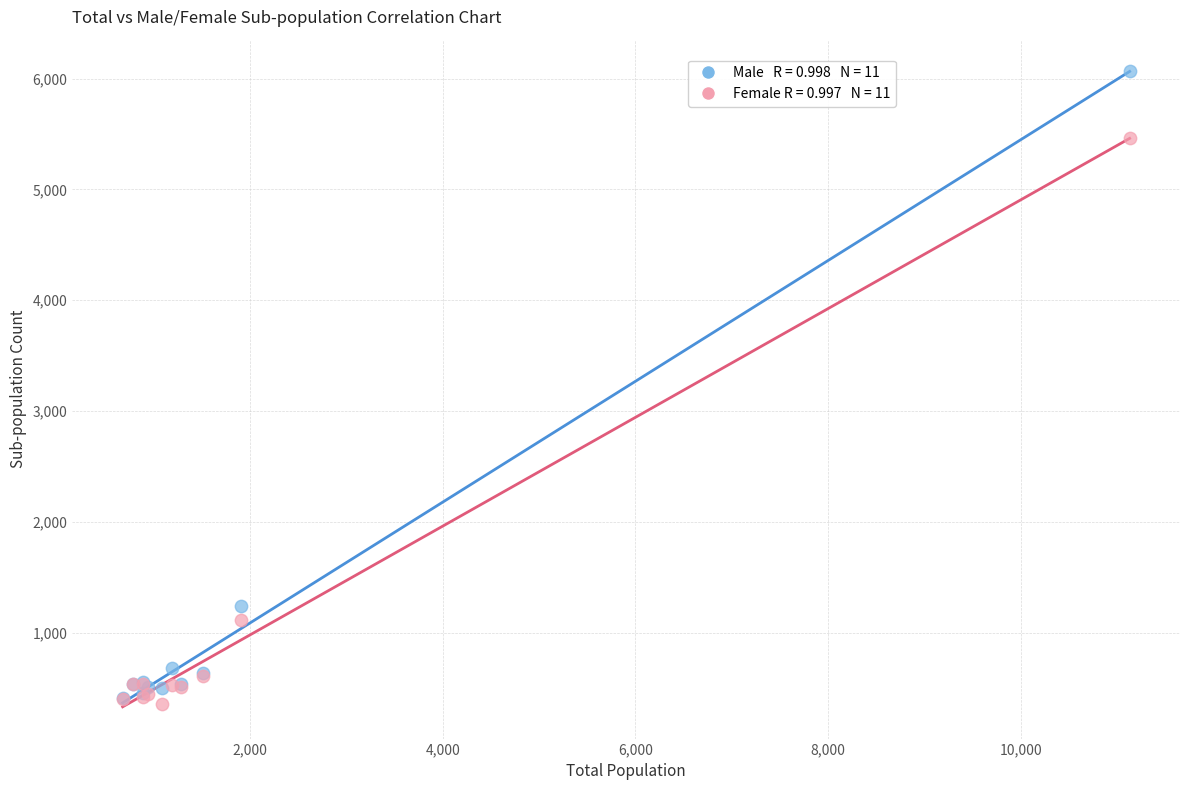

Across all series, what Y value is closest to 3210?

1244